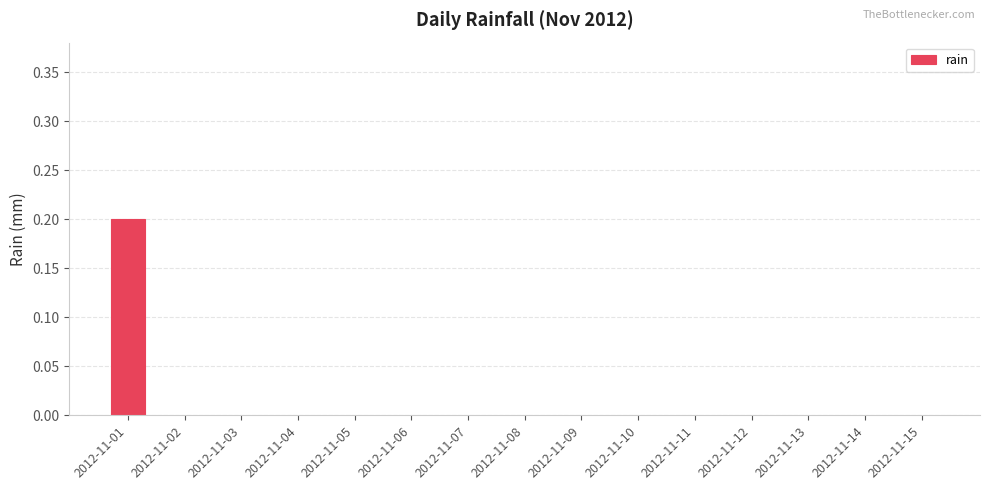

What is the greatest value displayed?

0.2